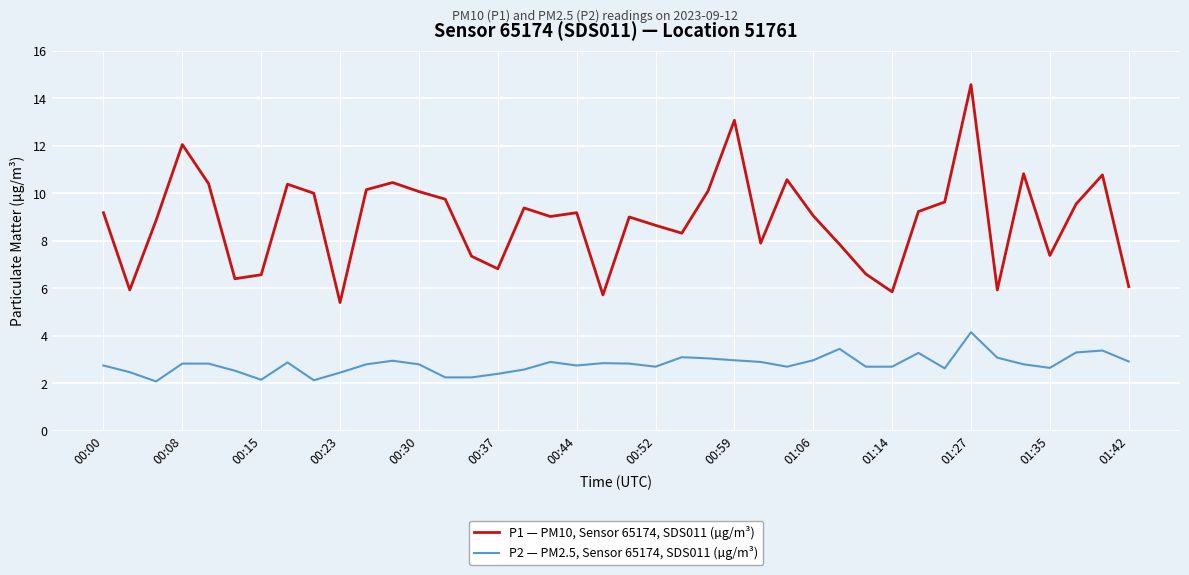

What is the greatest value displayed?

14.6